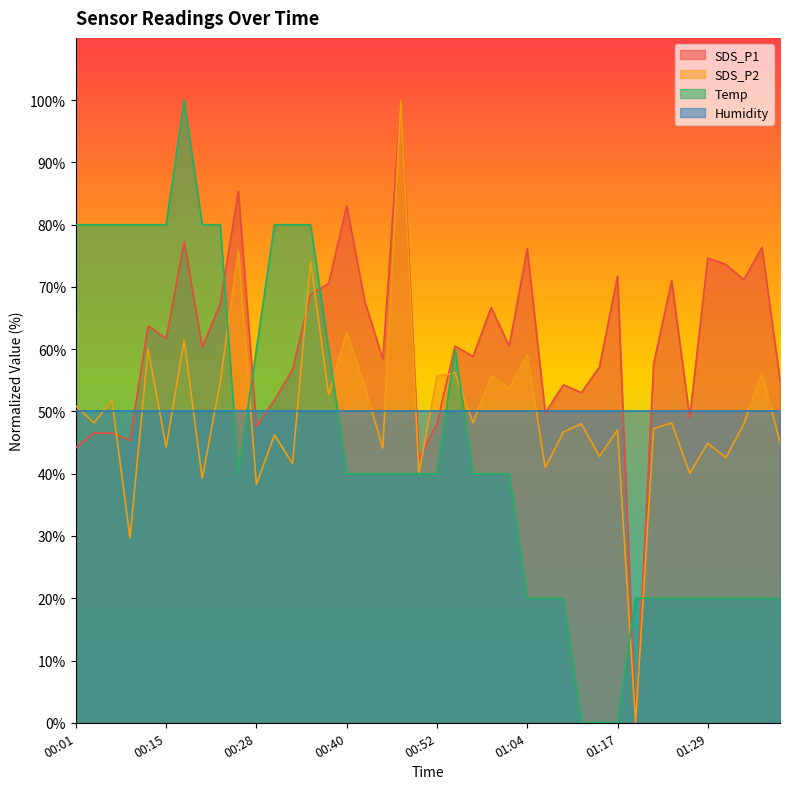

Reading right to left, extract all data points from this chart.

SDS_P1: 55.0	76.3	71.2	73.6	74.7	49.0	71.0	57.6	0.0	71.7	57.1	53.0	54.3	49.8	76.1	60.5	66.7	58.8	60.5	48.0	42.4	100.0	58.4	67.7	83.0	70.5	68.8	56.7	51.8	47.7	85.4	67.3	60.3	77.3	61.7	63.7	45.3	46.5	46.5	44.2
SDS_P2: 45.1	56.2	48.0	42.6	44.9	40.1	48.2	47.2	0.0	47.0	42.8	48.0	46.7	41.0	59.1	53.7	55.6	48.2	56.2	55.6	40.1	100.0	44.1	54.0	62.8	52.7	74.1	41.6	46.2	38.3	75.6	54.8	39.2	61.5	44.3	60.1	29.7	51.8	48.2	50.9
Temp: 20.0	20.0	20.0	20.0	20.0	20.0	20.0	20.0	20.0	0.0	0.0	0.0	20.0	20.0	20.0	40.0	40.0	40.0	60.0	40.0	40.0	40.0	40.0	40.0	40.0	60.0	80.0	80.0	80.0	60.0	40.0	80.0	80.0	100.0	80.0	80.0	80.0	80.0	80.0	80.0